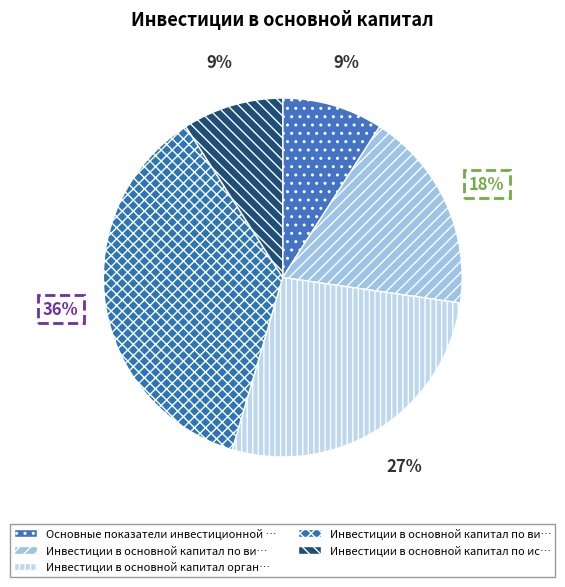

How many slices are in this pie chart?

5